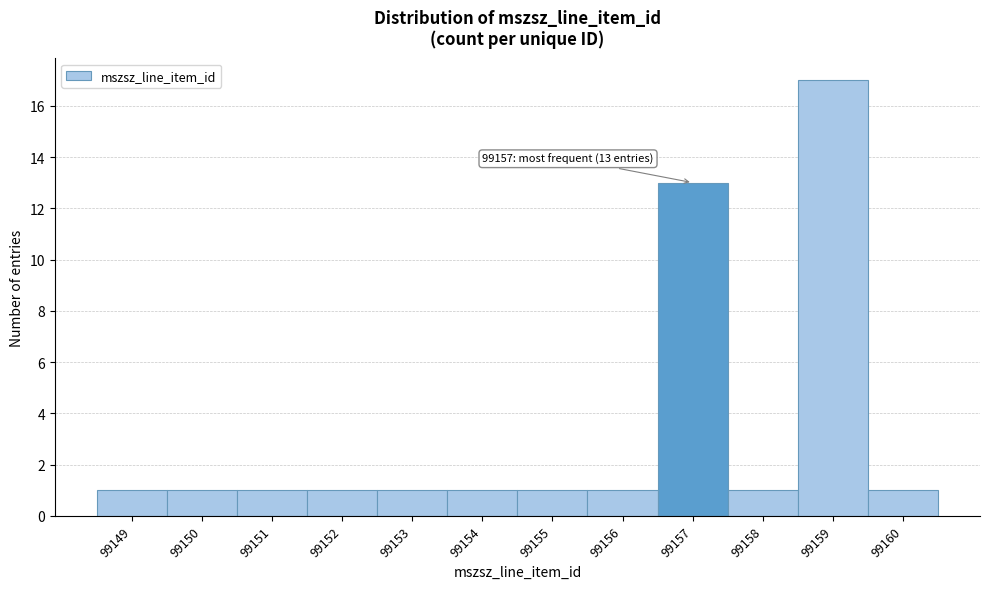

Over which range of the x-axis is the bar tallest?

99158.5 to 99159.5